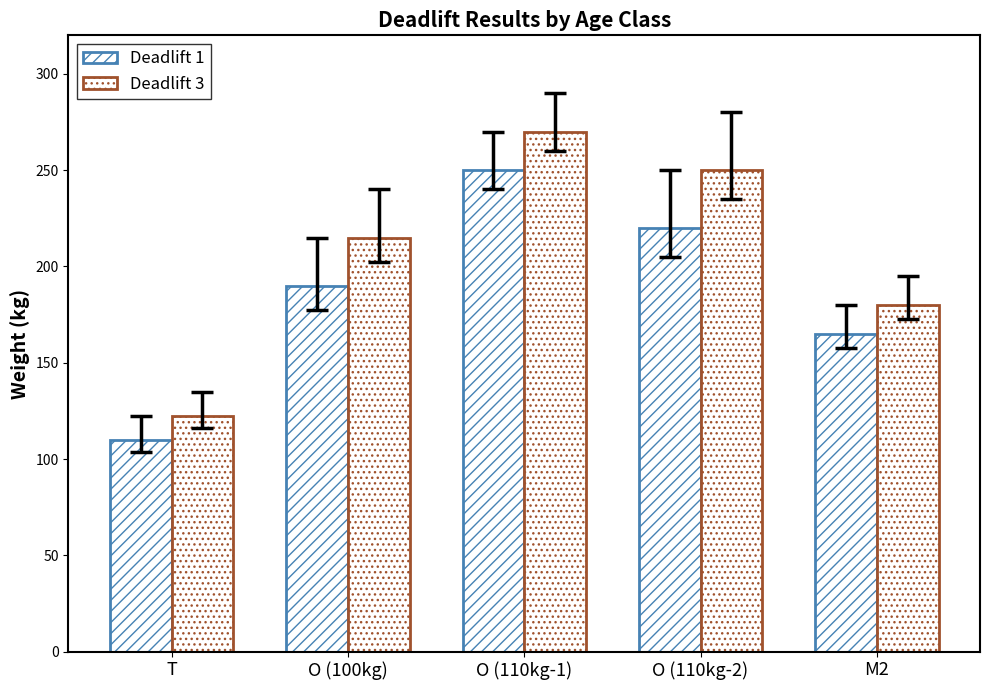

Reading left to right, transcribe all the data shown in this chart.

Deadlift 1: 110.0	190.0	250.0	220.0	165.0
Deadlift 3: 122.5	215.0	270.0	250.0	180.0